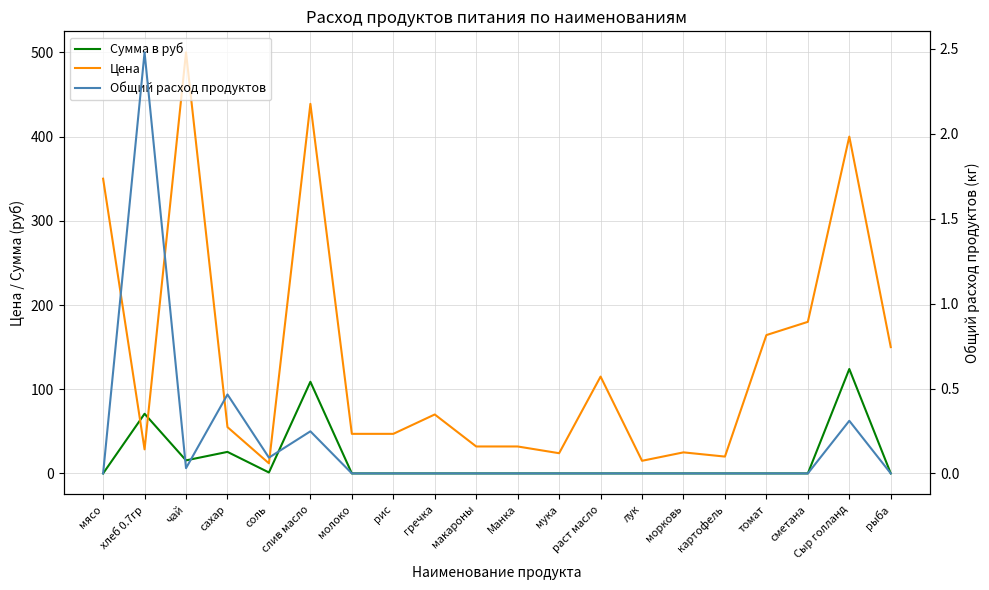

What is the value of the Цена point at the 12th from the left?

24.0